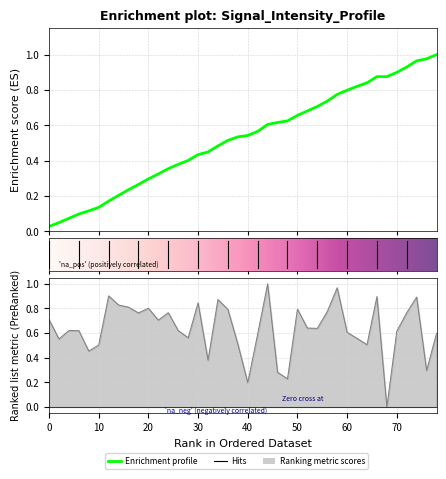

Is it true that the value at 21 is 0.1?

False